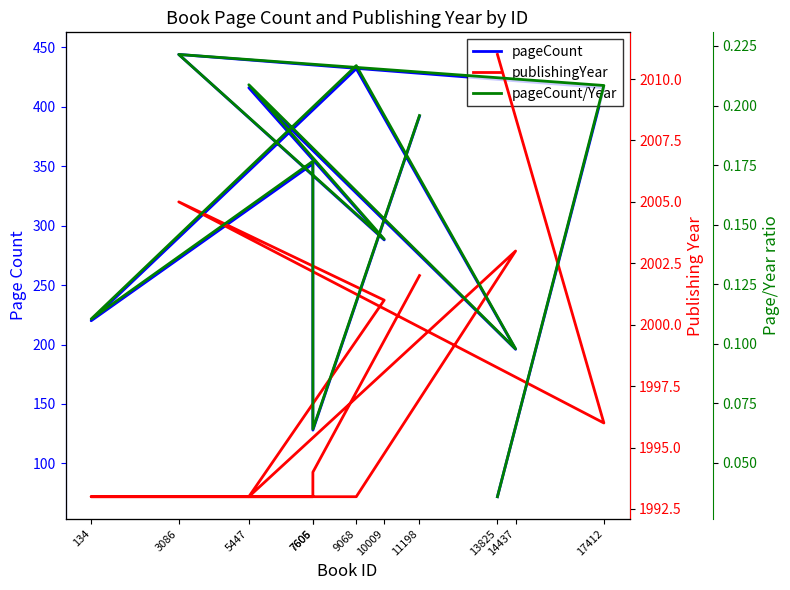

Rank the series by their average value, from lowest to highest.

pageCount/Year, pageCount, publishingYear